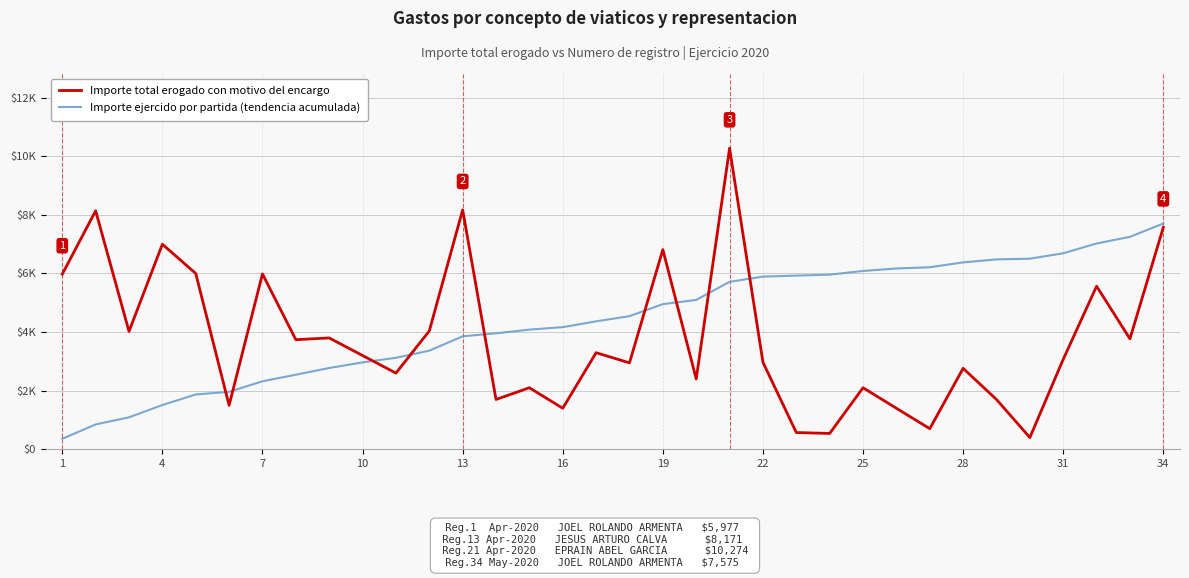

What are all the series names shown in the legend?

Importe total erogado con motivo del encargo, Importe ejercido por partida (tendencia acumulada)